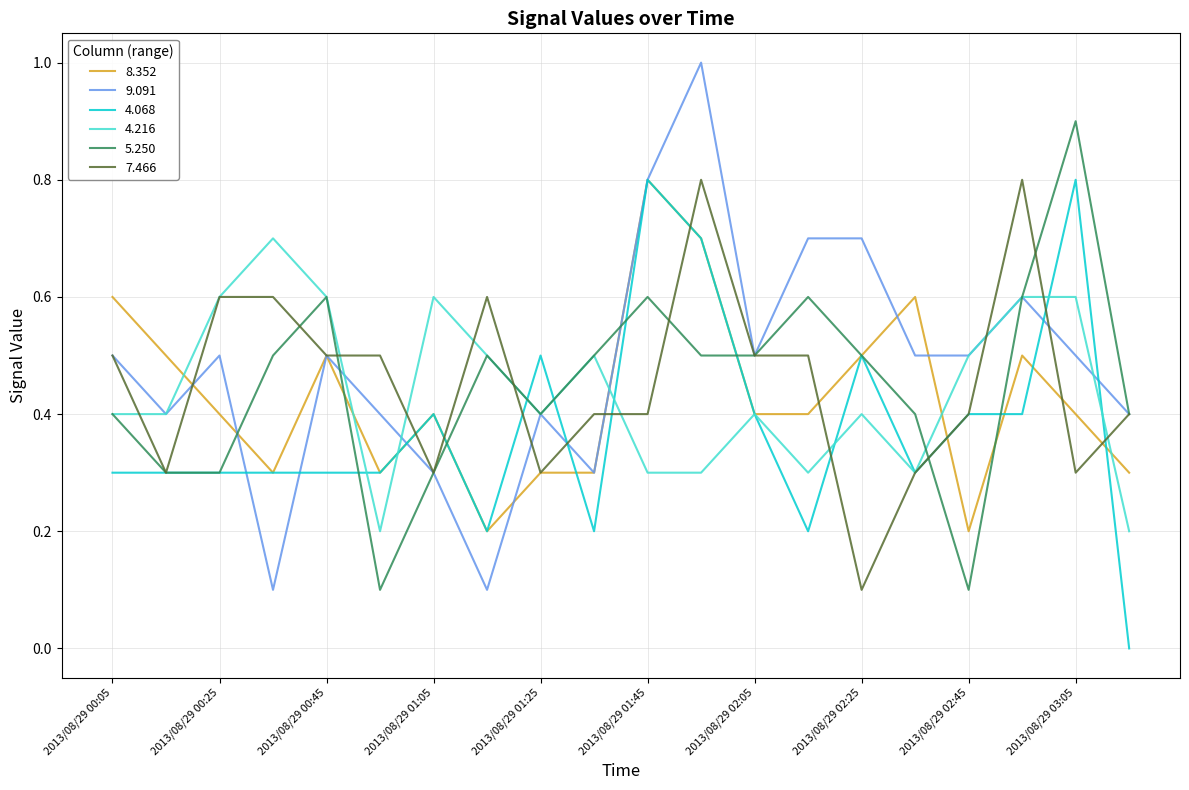

What is the maximum value shown in the chart?

1.0